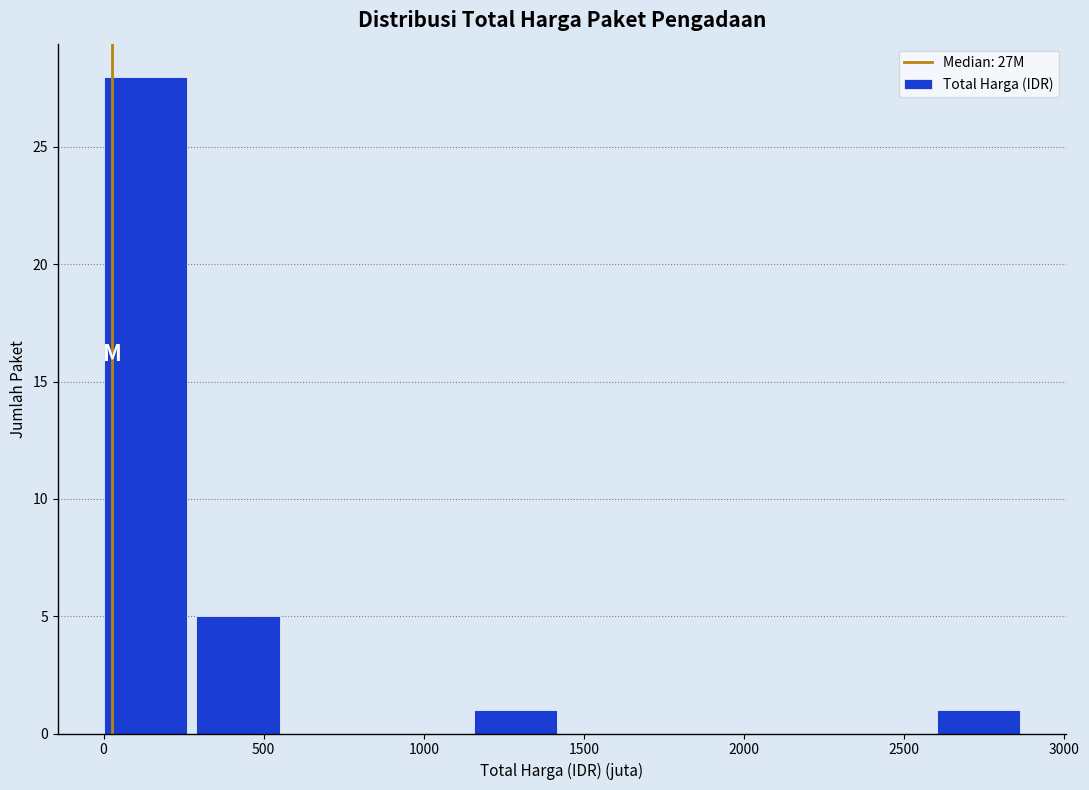

What is the height of the bar covering 300 to 600 on the x-axis? Neither the bar edges nor the heights are printed on the chart, so give them approximately, as read against the axes.

5